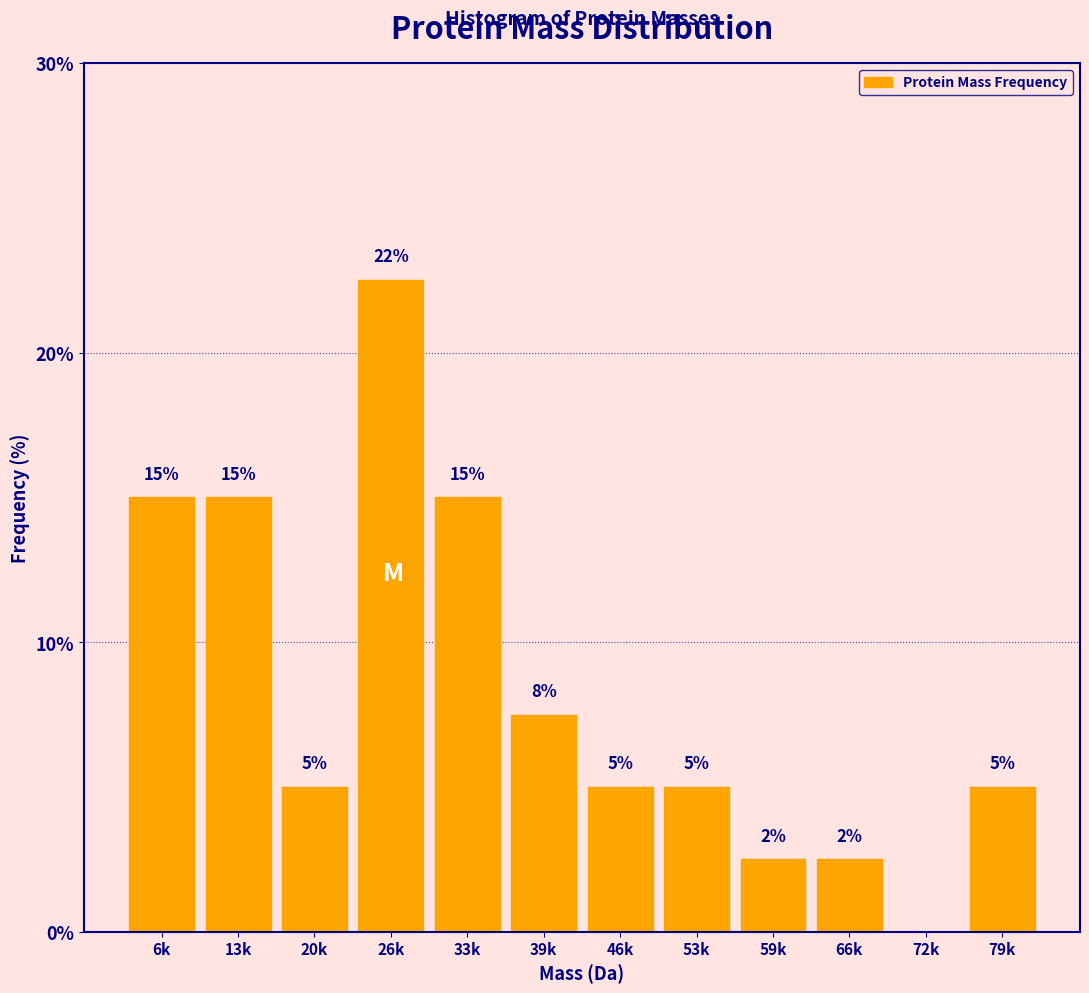

At which label is the value closest to 11?

39k